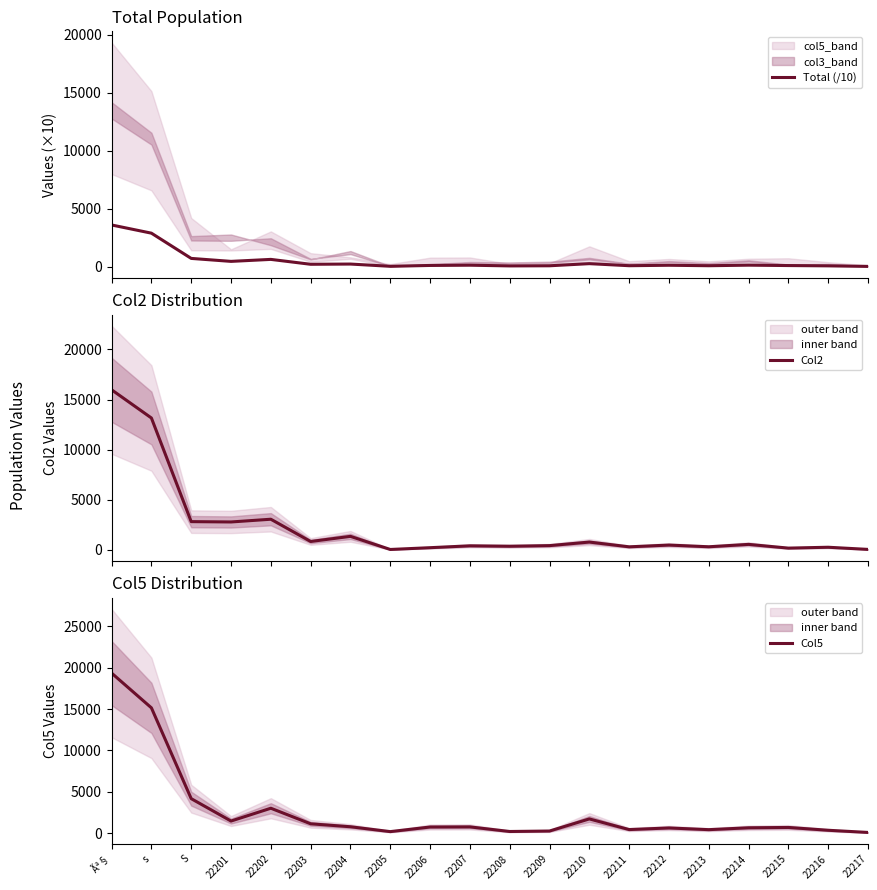

What position from the right is Ãª§?

20